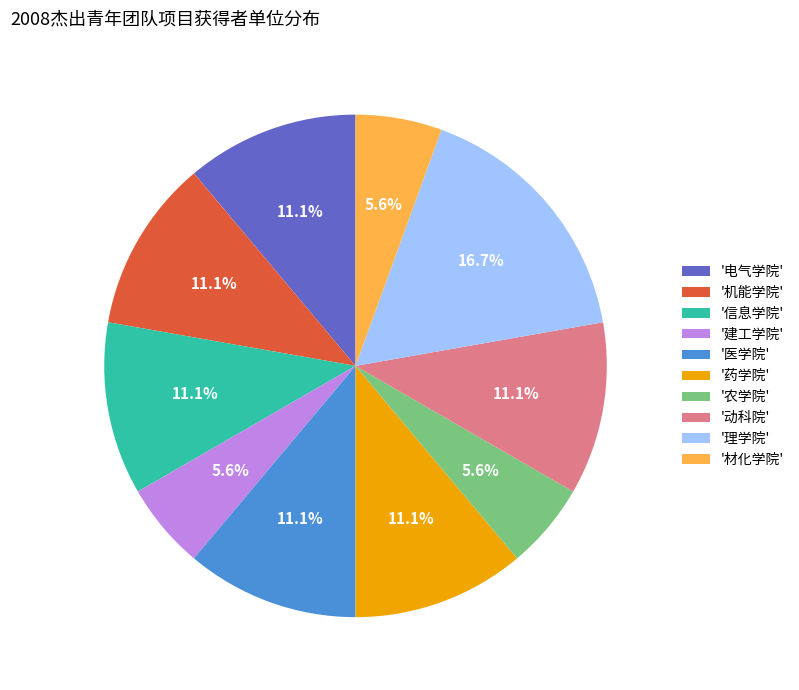

What is the ratio of the value at '信息学院' to the value at '农学院'?

2.0